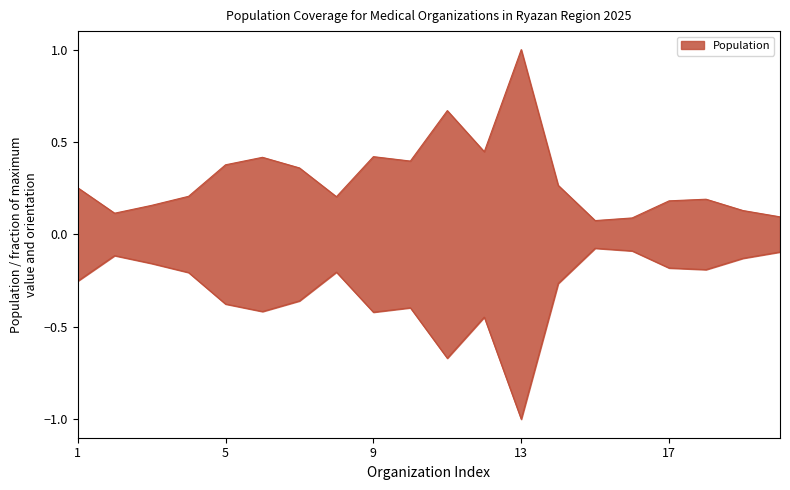

Rank the categories by value from highest to lowest.

13, 11, 12, 9, 6, 10, 5, 7, 14, 1, 4, 8, 18, 17, 3, 19, 2, 20, 16, 15